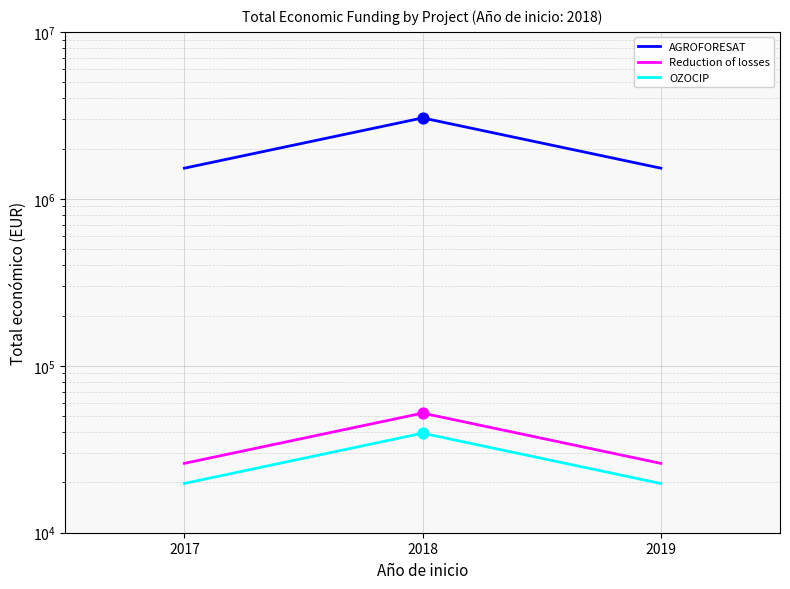

What are all the series names shown in the legend?

AGROFORESAT, Reduction of losses, OZOCIP